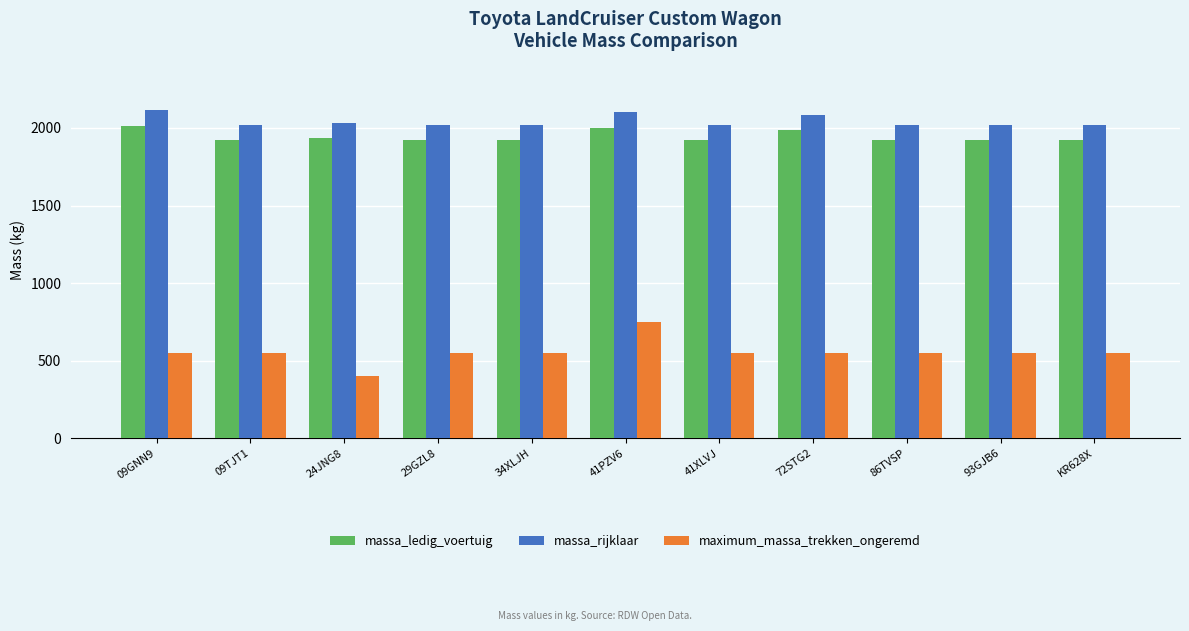

Rank the series by their maximum value, from highest to lowest.

massa_rijklaar, massa_ledig_voertuig, maximum_massa_trekken_ongeremd